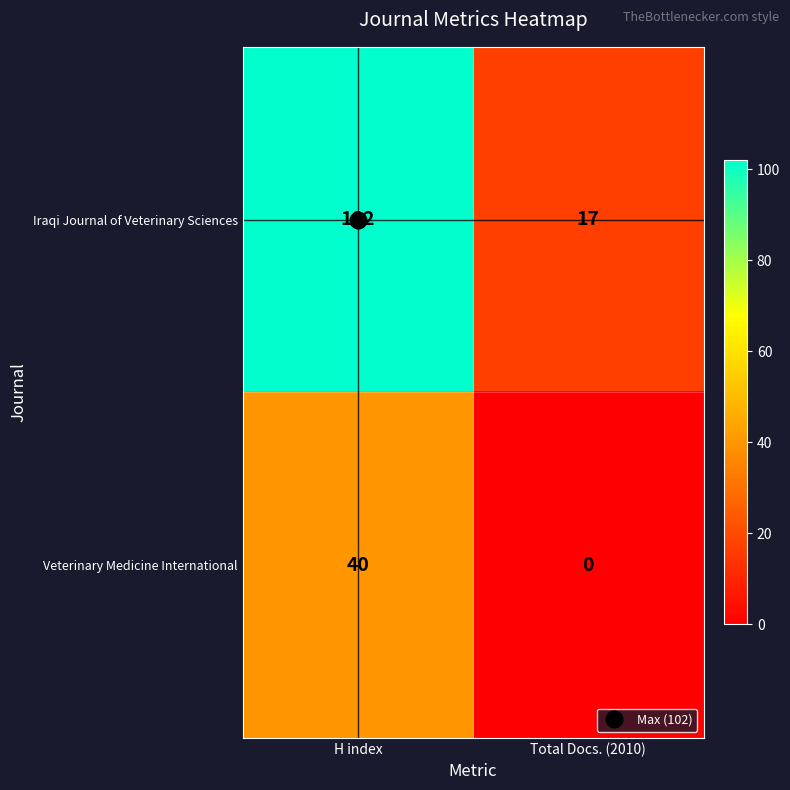

Which series changed the most between H index and Total Docs. (2010)?

Iraqi Journal of Veterinary Sciences